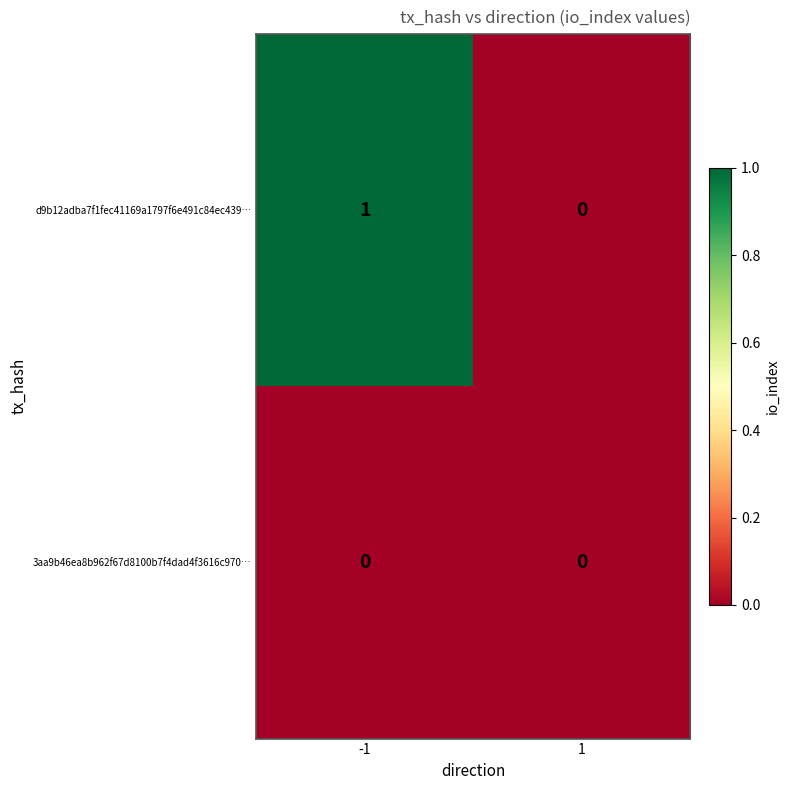

True or false: d9b12adba7f1fec41169a1797f6e491c84ec439… has a value of -1 at 1.

False